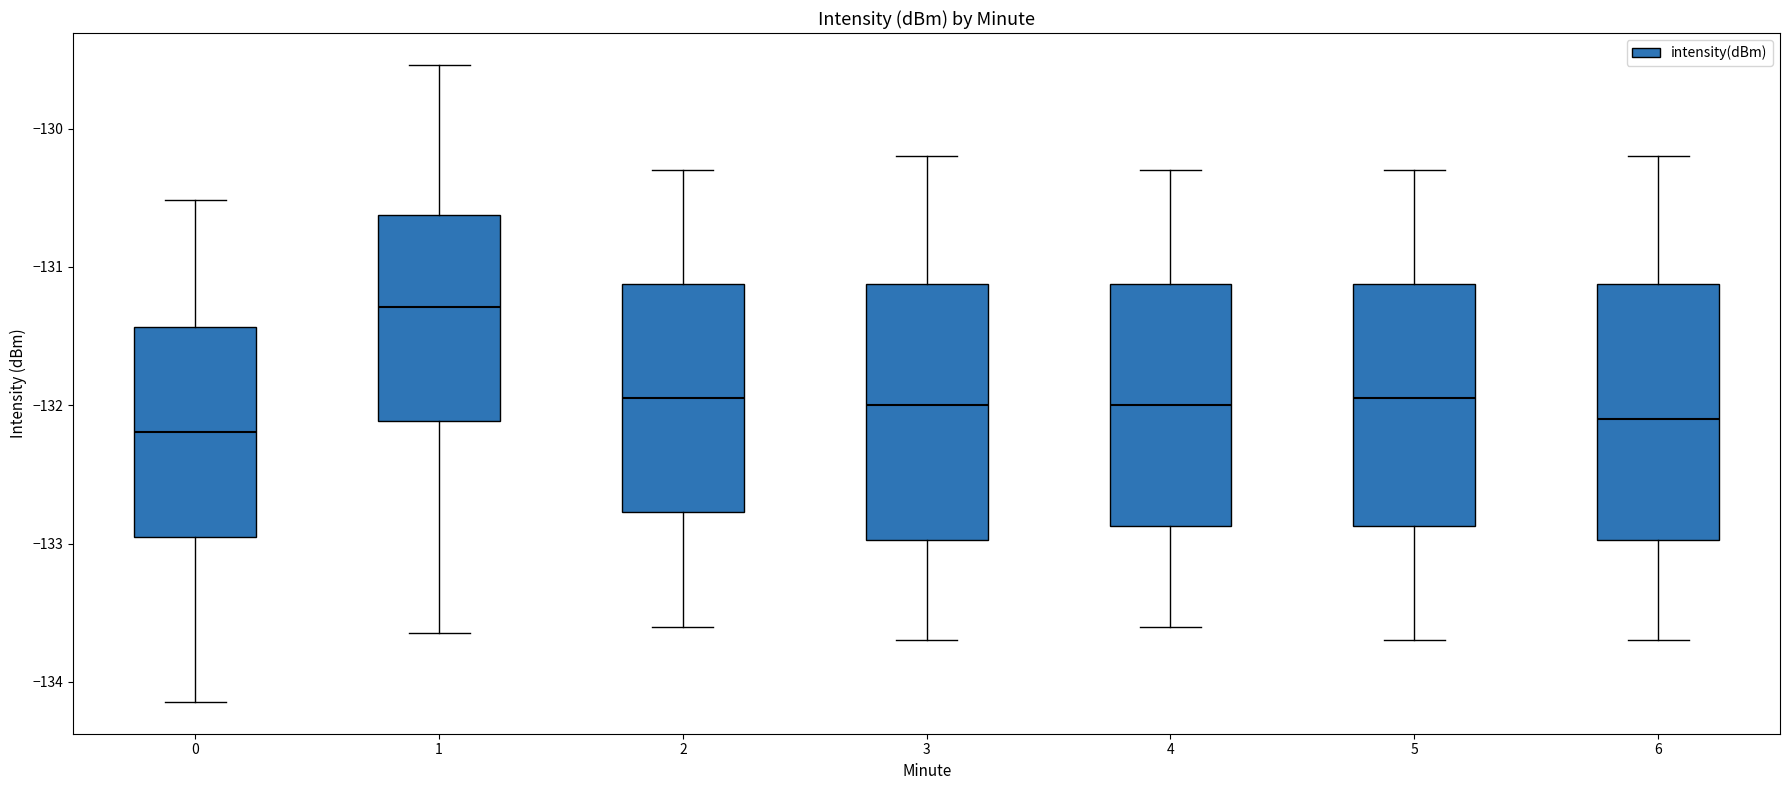

Which box has the highest median line?

1